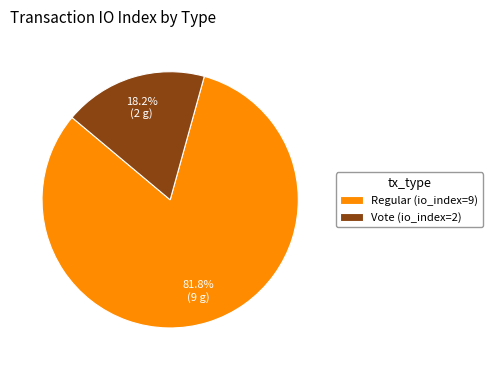

What is the total percentage of Vote (io_index=2) and Regular (io_index=9)?

100.0%